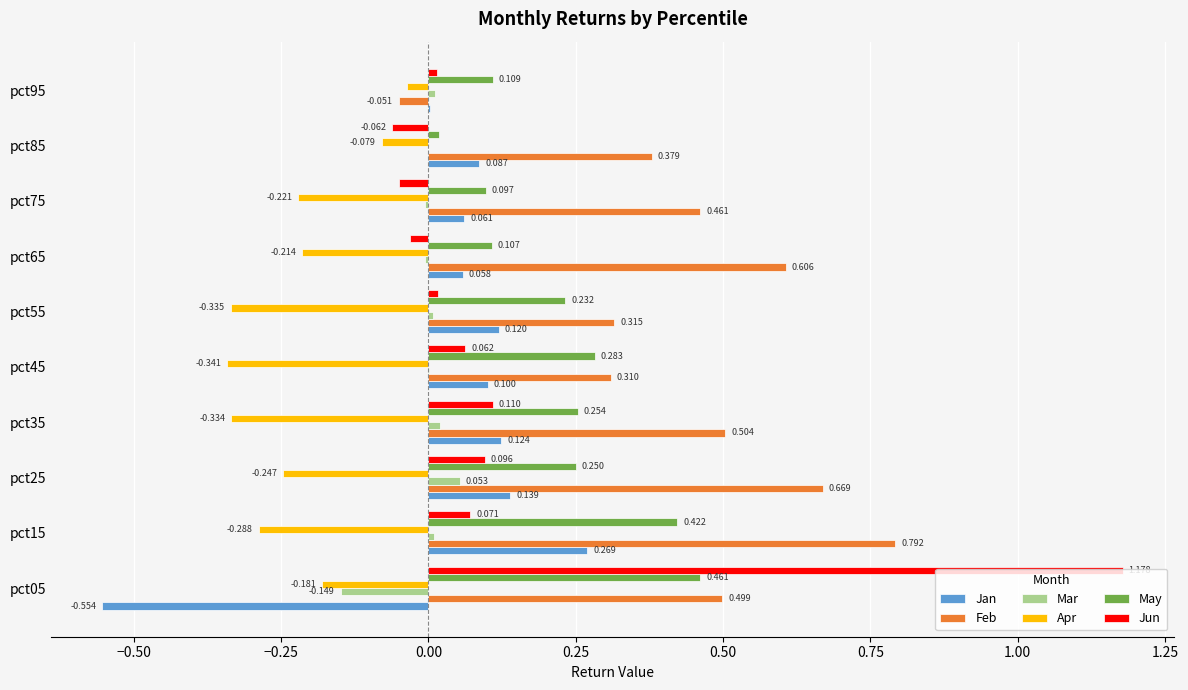

Is the value of May at pct05 greater than the value of Apr at pct85?

Yes